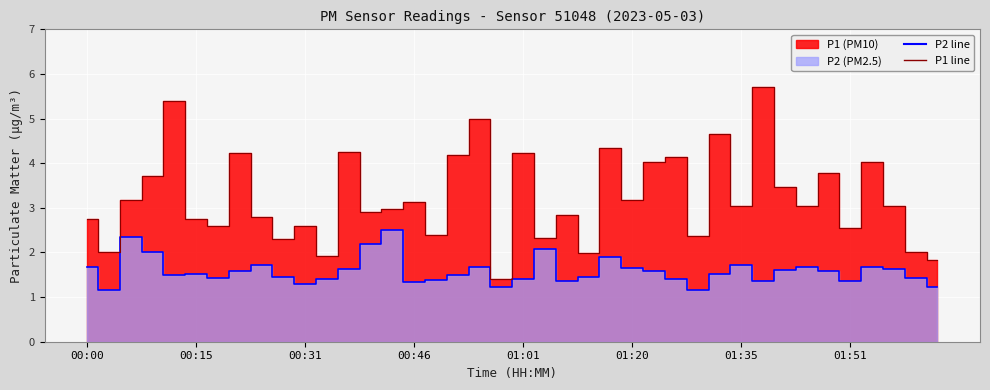

Is the value of P2 line at 27 greater than the value of P1 line at 01:51?

No